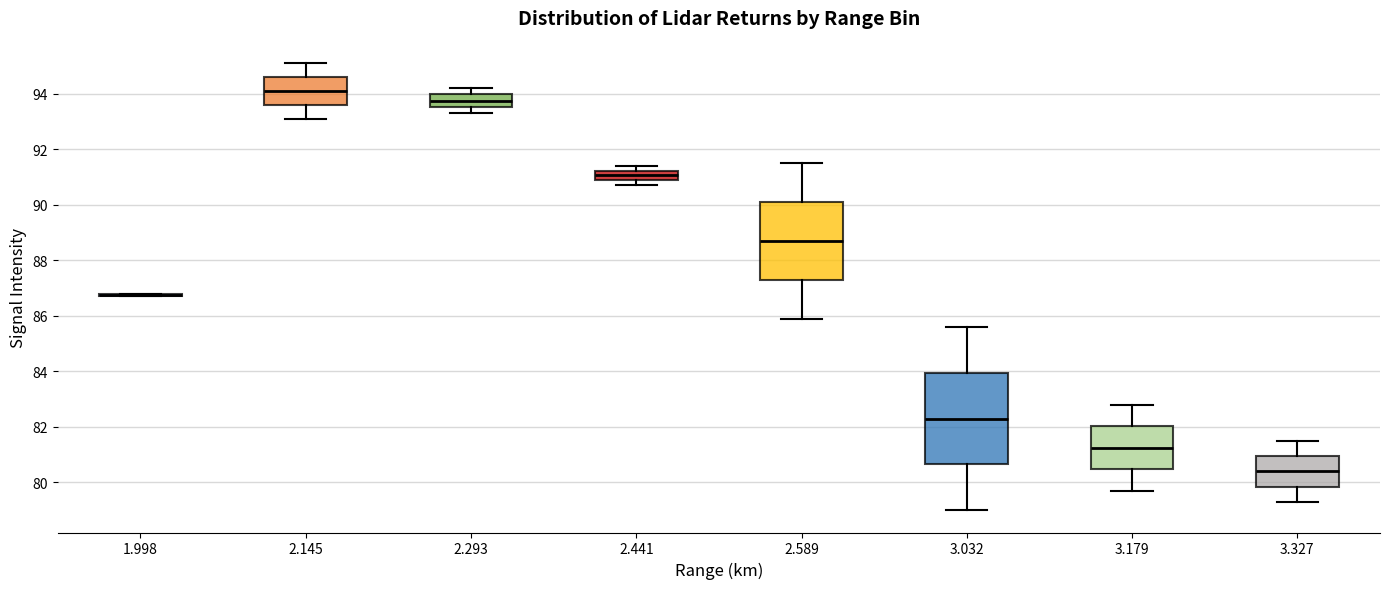

Reading left to right, transcribe this box plot: for each box, give where its median line is, the range the box spans, and where its two whiskers end, as read against the y-axis. The values are not printed on the chart, so give them approximately, as read against the axis.

1.998: box collapsed to a line at 86.8, whiskers 86.8 to 86.8
2.145: median 94.2, box 93.6 to 94.6, whiskers 93.2 to 95.2
2.293: median 93.8, box 93.6 to 94.0, whiskers 93.4 to 94.2
2.441: median 91.0, box 90.8 to 91.2, whiskers 90.8 (just below the box's lower edge) to 91.4
2.589: median 88.8, box 87.4 to 90.2, whiskers 86.0 to 91.6
3.032: median 82.4, box 80.6 to 84.0, whiskers 79.0 to 85.6
3.179: median 81.2, box 80.4 to 82.0, whiskers 79.8 to 82.8
3.327: median 80.4, box 79.8 to 81.0, whiskers 79.4 to 81.6